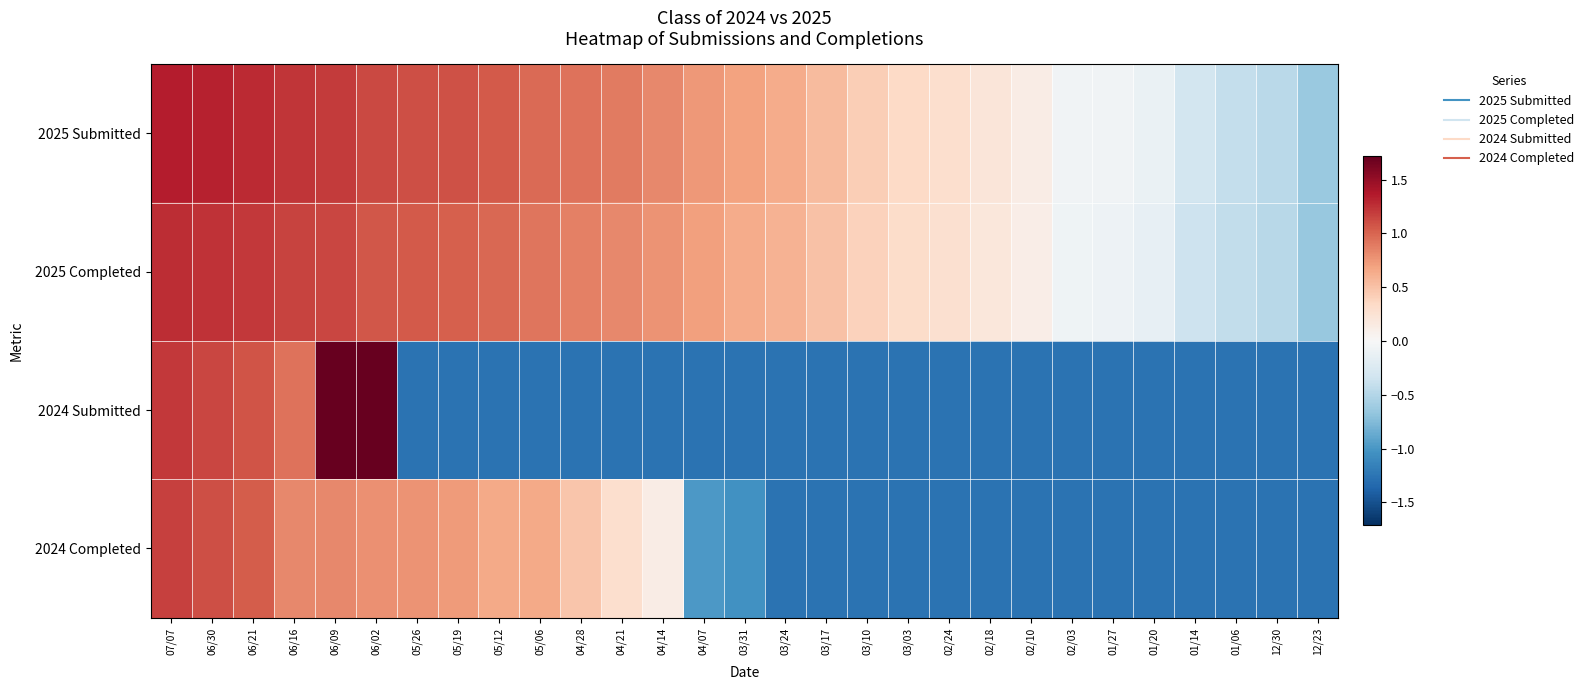

At which category is the sum across all series the highest?

07/07